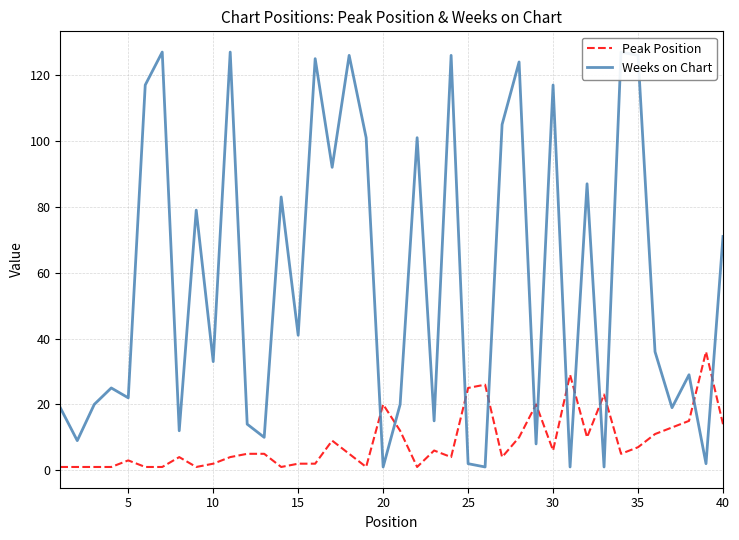

How many lines are shown in the chart?

2